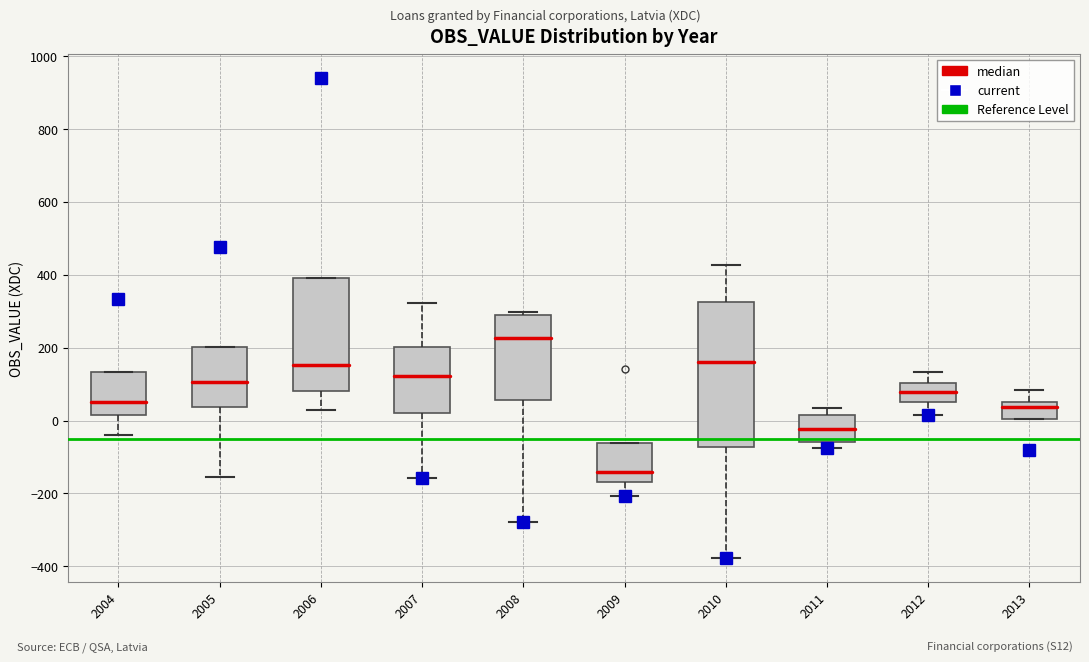

Reading left to right, transcribe this box plot: for each box, give where its median line is, the range the box spans, and where its two whiskers end, as read against the y-axis. The values are not printed on the chart, so give them approximately, as read against the axis.

2004: median 40, box 20 to 140, whiskers -40 to 140
2005: median 100, box 40 to 200, whiskers -160 to 200
2006: median 160, box 80 to 400, whiskers 40 to 400
2007: median 120, box 20 to 200, whiskers -160 to 320
2008: median 220, box 60 to 280, whiskers -280 to 300
2009: median -140, box -160 to -60, whiskers -200 to -60
2010: median 160, box -80 to 320, whiskers -380 to 420
2011: median -20, box -60 to 20, whiskers -80 to 40
2012: median 80, box 60 to 100, whiskers 20 to 140
2013: median 40, box 0 to 60, whiskers 0 to 80